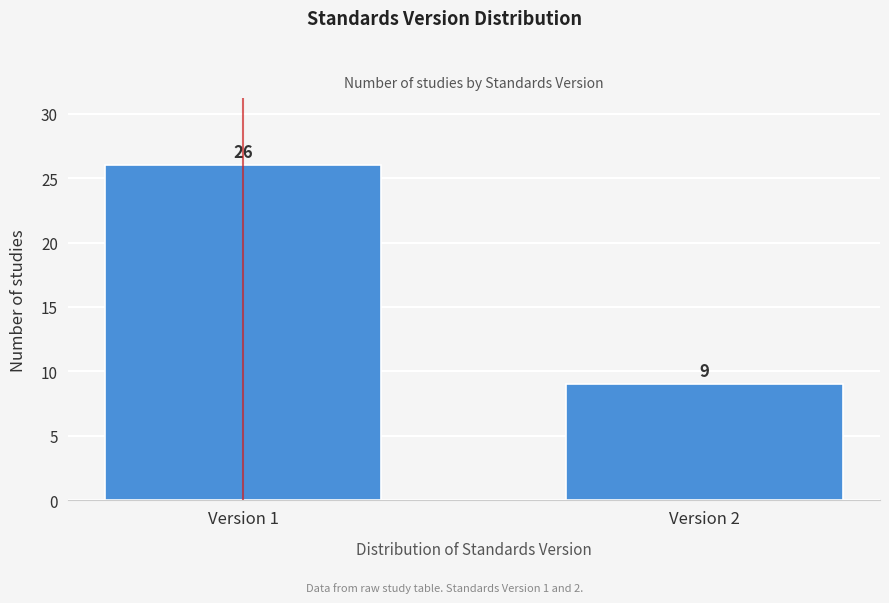

Reading left to right, transcribe all the data shown in this chart.

26	9